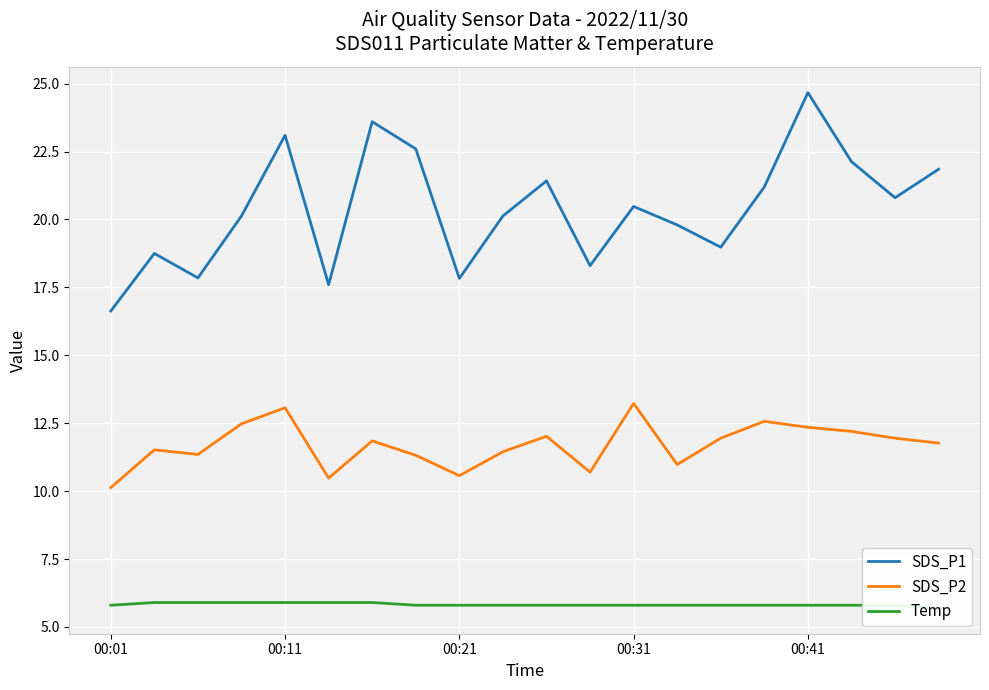

List the series in order of their peak value, lowest first.

Temp, SDS_P2, SDS_P1